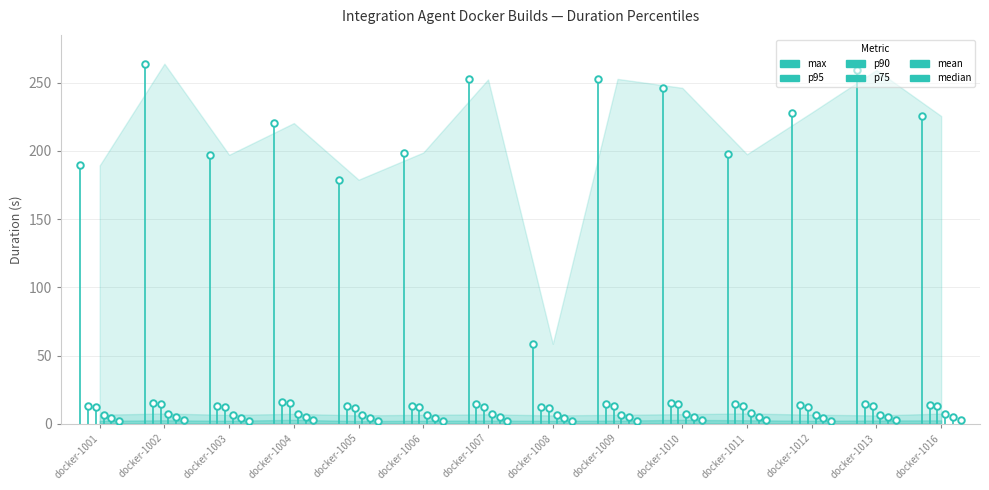

Is the value of p90 at docker-1016 greater than the value of mean at docker-1016?

Yes